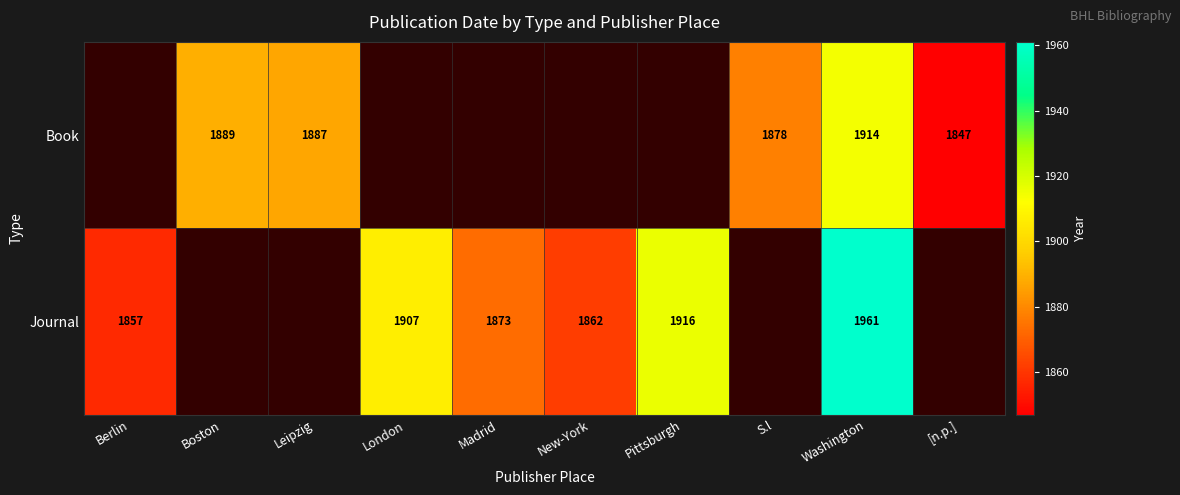

The value of Journal at London is 3355. True or false?

False